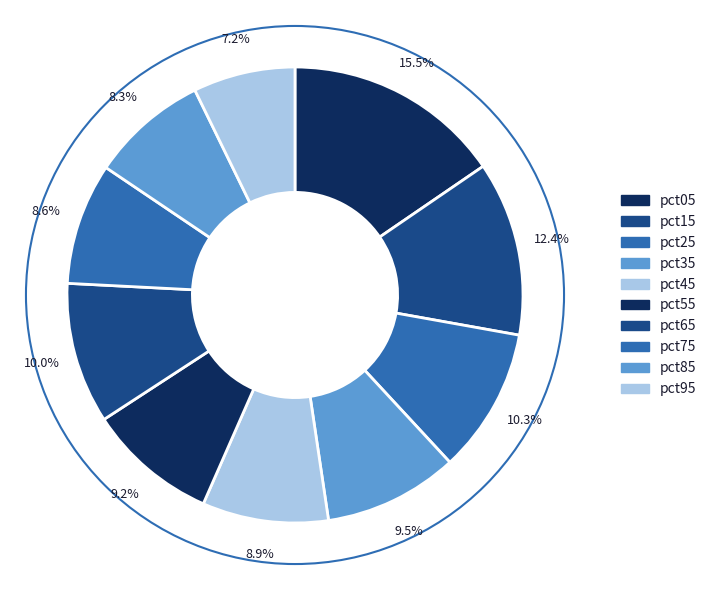

How many slices are in this pie chart?

10